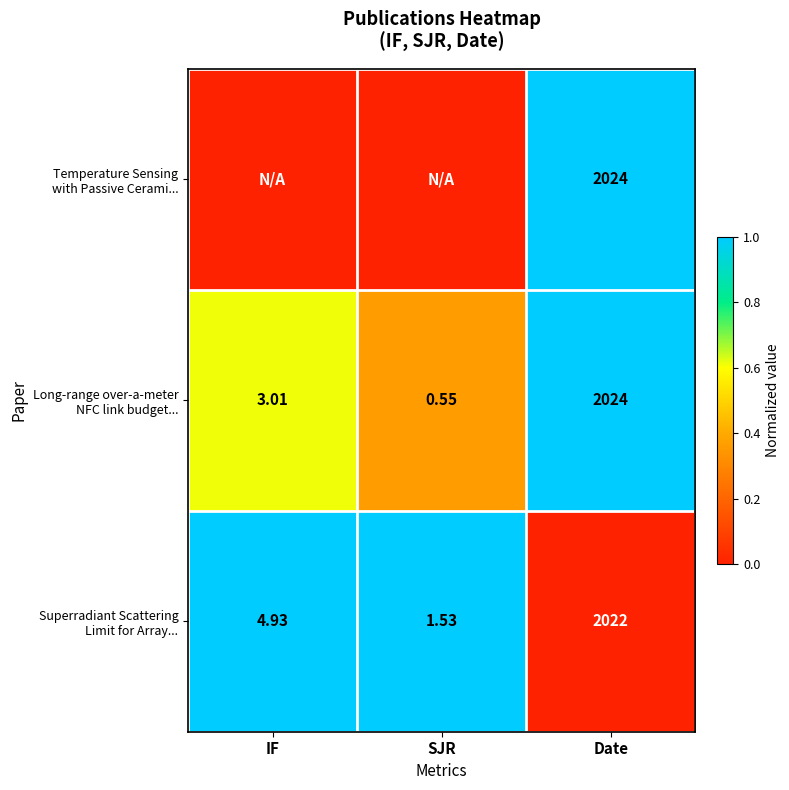

Rank the series by their maximum value, from lowest to highest.

Temperature Sensing with Passive Cerami..., Long-range over-a-meter NFC link budget..., Superradiant Scattering Limit for Array...